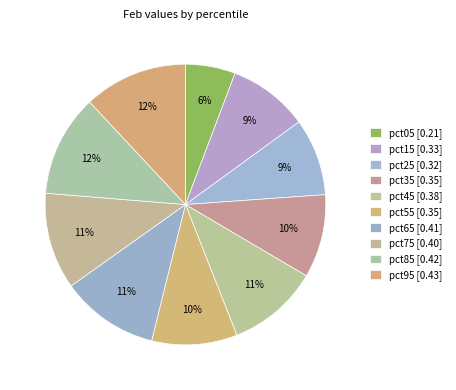

To the nearest percent, what is the difference between the largest and smallest slice percentages?

6%